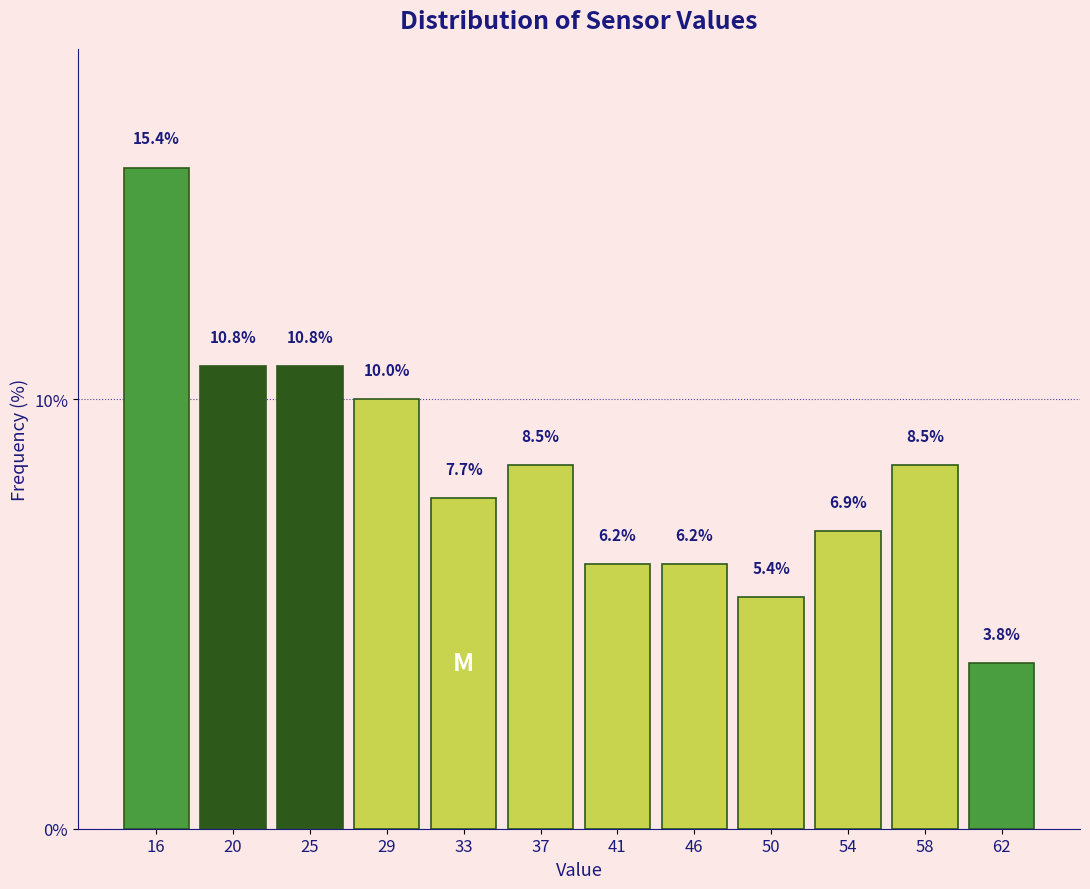

Reading left to right, transcribe this chart: for each bar, give the range it covers on the x-axis and its height. The bar edges are not printed on the chart, so give them approximately, as read against the axis.

14.0 to 18.5: 15.4
18.5 to 22.5: 10.8
22.5 to 26.5: 10.8
26.5 to 31.0: 10.0
31.0 to 35.0: 7.7
35.0 to 39.5: 8.5
39.5 to 43.5: 6.2
43.5 to 47.5: 6.2
47.5 to 52.0: 5.4
52.0 to 56.0: 6.9
56.0 to 60.0: 8.5
60.0 to 64.5: 3.8